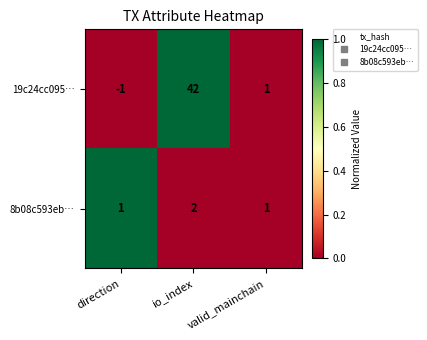

What is the sum of all 19c24cc095… values?

42